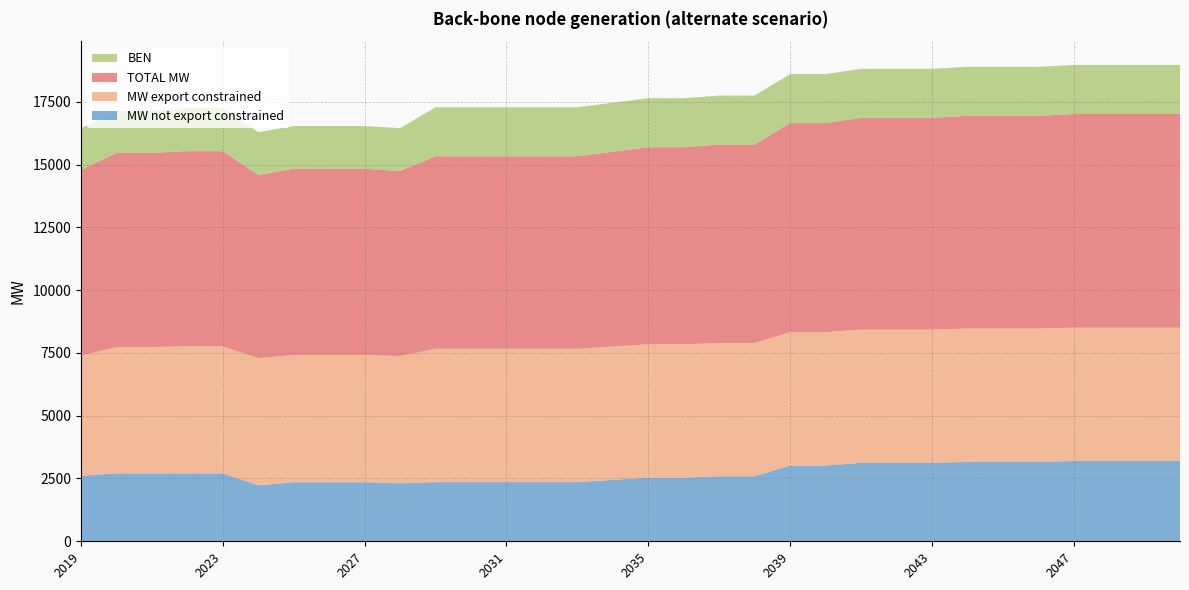

Reading left to right, list all the values displayed in this chart.

BEN: 2019=1652.0	2020=1669.0	2021=1669.0	2022=1704.0	2023=1704.0	2024=1704.0	2025=1704.0	2026=1704.0	2027=1704.0	2028=1704.0	2029=1951.0	2030=1951.0	2031=1951.0	2032=1951.0	2033=1951.0	2034=1951.0	2035=1951.0	2036=1951.0	2037=1951.0	2038=1951.0	2039=1951.0	2040=1951.0	2041=1951.0	2042=1951.0	2043=1951.0	2044=1951.0	2045=1951.0	2046=1951.0	2047=1951.0	2048=1951.0	2049=1951.0	2050=1951.0
MW export constrained: 2019=4784.8	2020=5026.8	2021=5026.8	2022=5061.8	2023=5061.8	2024=5061.8	2025=5061.8	2026=5061.8	2027=5061.8	2028=5061.8	2029=5308.8	2030=5308.8	2031=5308.8	2032=5308.8	2033=5308.8	2034=5308.8	2035=5308.8	2036=5308.8	2037=5308.8	2038=5308.8	2039=5308.8	2040=5308.8	2041=5308.8	2042=5308.8	2043=5308.8	2044=5308.8	2045=5308.8	2046=5308.8	2047=5308.8	2048=5308.8	2049=5308.8	2050=5308.8
TOTAL MW: 2019=7394.7	2020=7731.7	2021=7731.7	2022=7766.7	2023=7766.7	2024=7291.7	2025=7414.2	2026=7414.2	2027=7414.2	2028=7372.4	2029=7664.4	2030=7664.4	2031=7664.4	2032=7664.4	2033=7664.4	2034=7754.4	2035=7844.4	2036=7844.4	2037=7896.9	2038=7896.9	2039=8324.4	2040=8324.4	2041=8429.4	2042=8429.4	2043=8429.4	2044=8469.4	2045=8469.4	2046=8469.4	2047=8506.0	2048=8506.0	2049=8506.0	2050=8506.0
MW not export constrained: 2019=2610.0	2020=2705.0	2021=2705.0	2022=2705.0	2023=2705.0	2024=2230.0	2025=2352.5	2026=2352.5	2027=2352.5	2028=2310.7	2029=2355.7	2030=2355.7	2031=2355.7	2032=2355.7	2033=2355.7	2034=2445.7	2035=2535.7	2036=2535.7	2037=2588.2	2038=2588.2	2039=3015.7	2040=3015.7	2041=3120.7	2042=3120.7	2043=3120.7	2044=3160.7	2045=3160.7	2046=3160.7	2047=3197.3	2048=3197.3	2049=3197.3	2050=3197.3